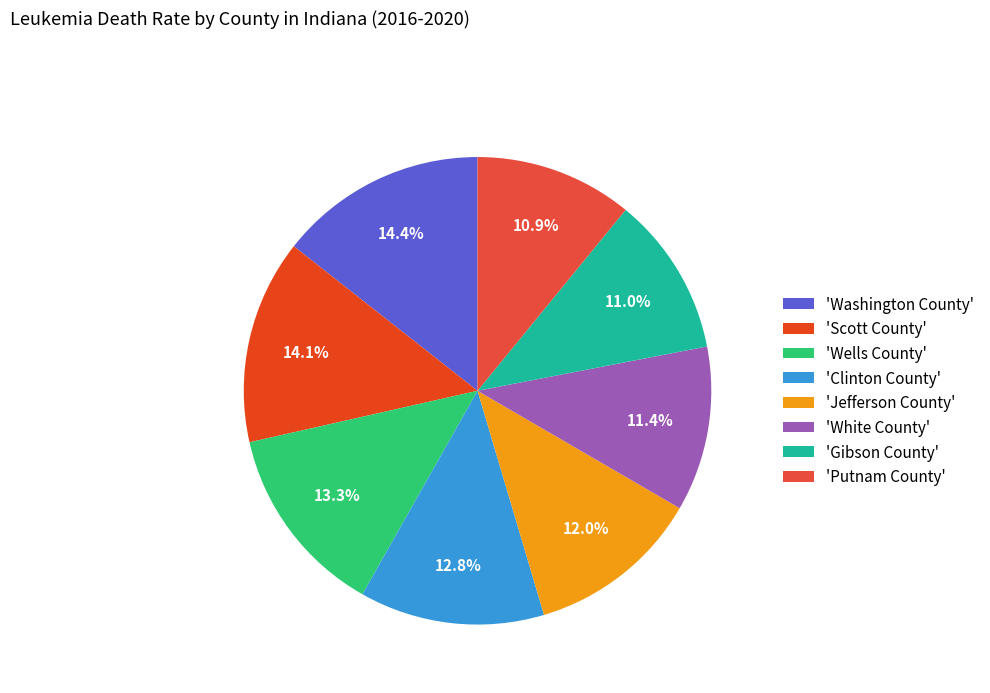

Which slice is the largest?

Washington County